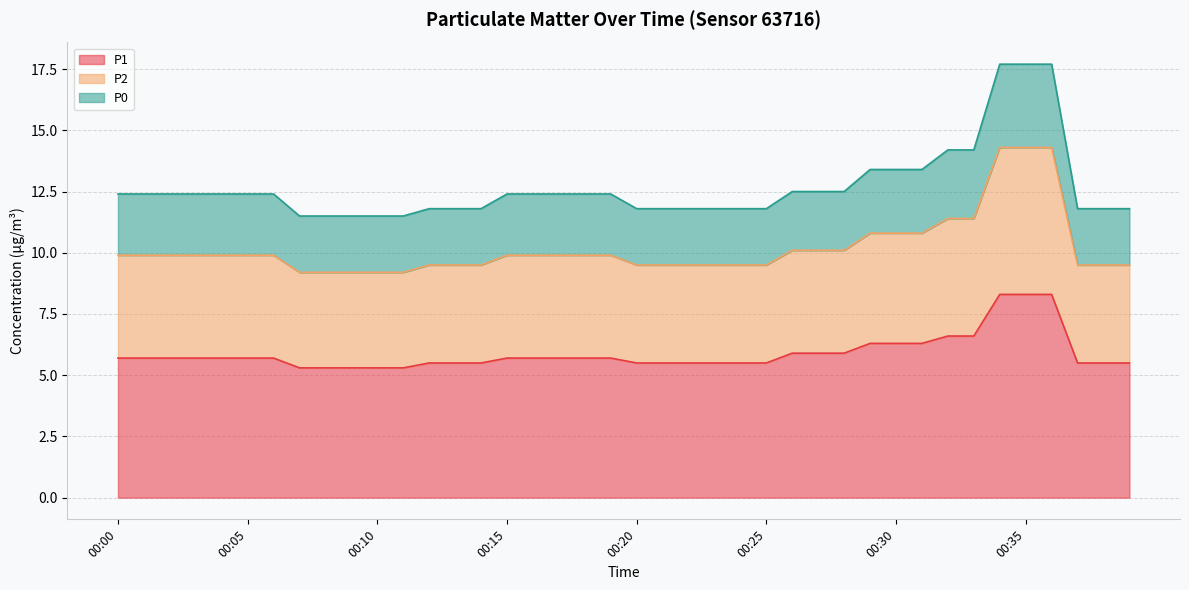

Is it true that P1 equals 3.3 at 00:10?

False